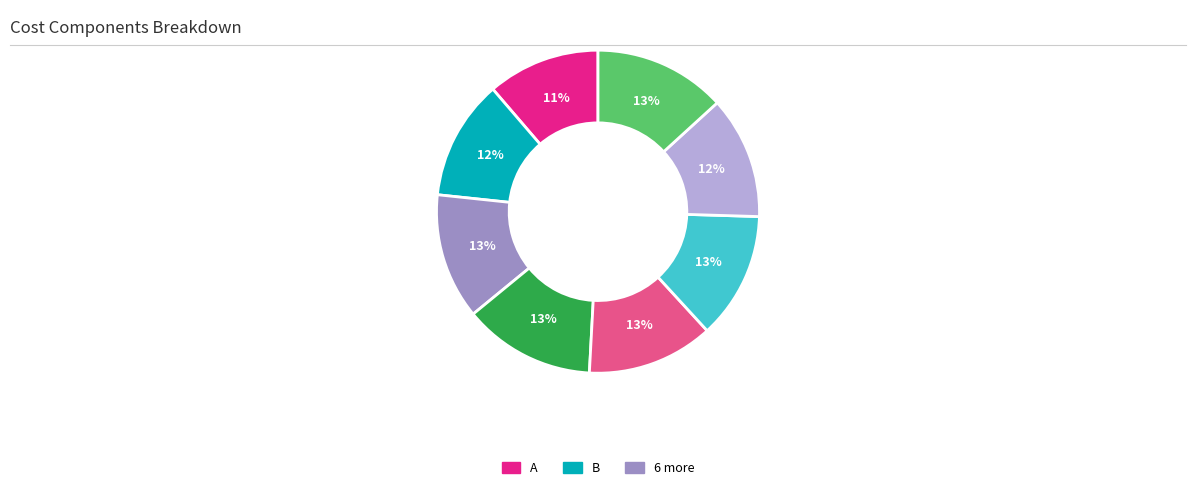

To the nearest percent, what is the average slice percentage?

12%